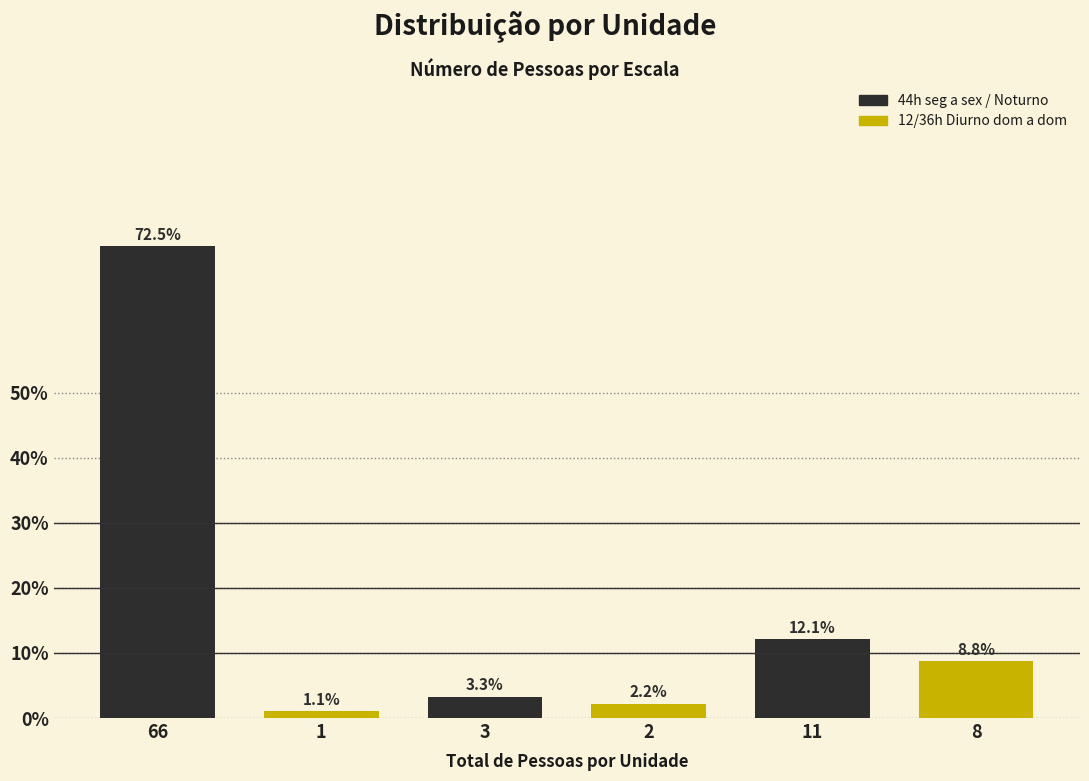

Where is 44h seg a sex / Noturno nearest to the value 37?

11